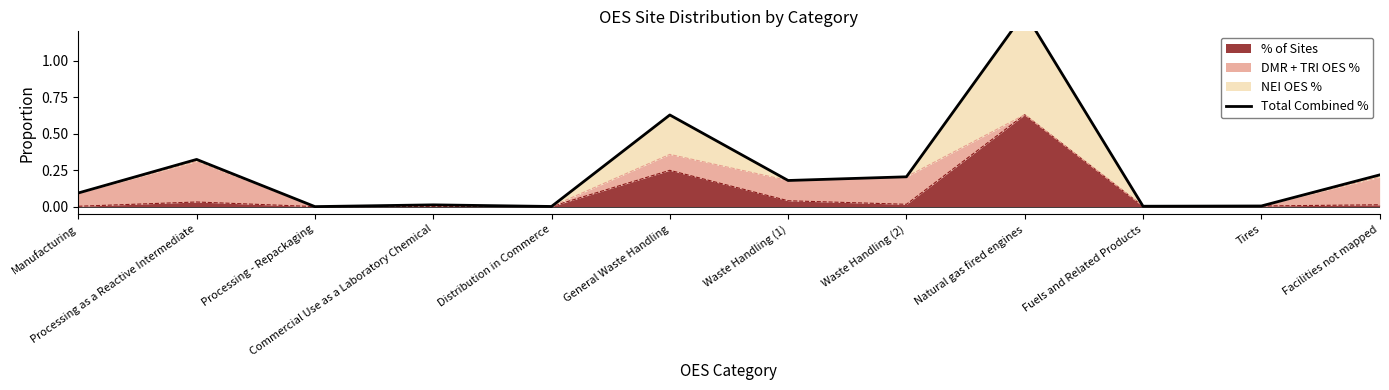

What is the sum of all values?

3.0